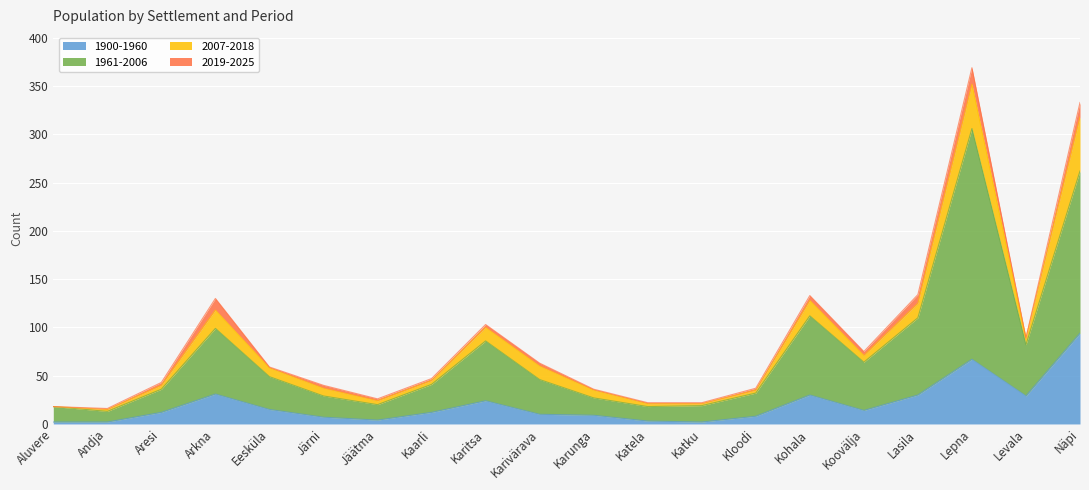

Rank the categories by 1961-2006 value from highest to lowest.

Lepna, Näpi, Kohala, Lasila, Arkna, Karitsa, Levala, Koovälja, Eesküla, Karivärava, Kaarli, Aresi, Kloodi, Järni, Karunga, Jäätma, Katku, Aluvere, Katela, Andja